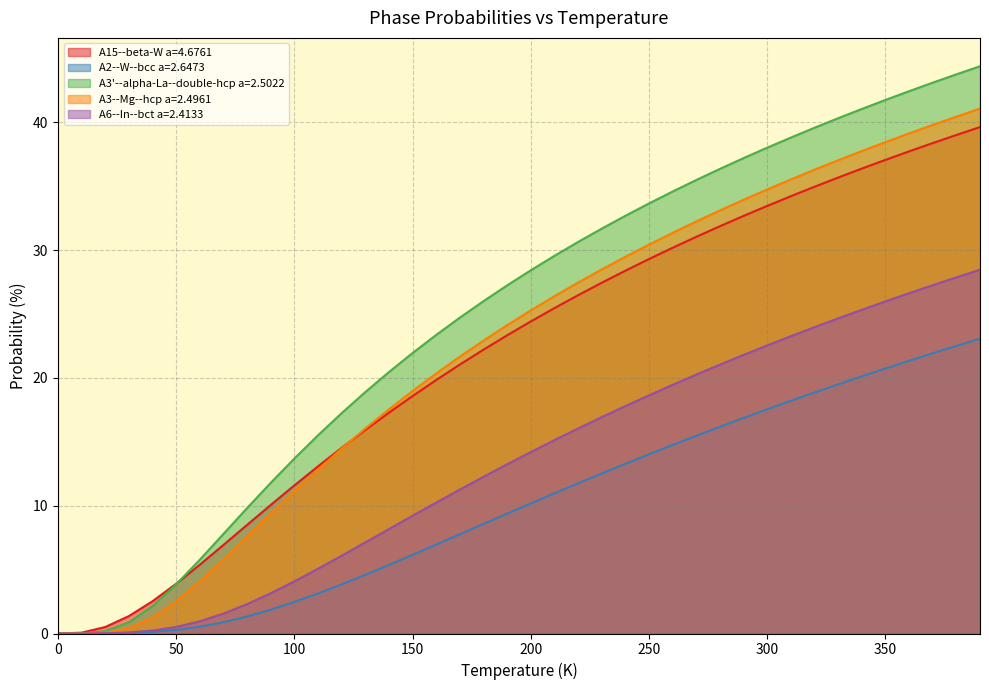

Reading left to right, transcribe all the data shown in this chart.

A15--beta-W a=4.6761: 0.0	0.1	0.5	1.4	2.5	3.9	5.4	6.9	8.5	10.1	11.6	13.1	14.5	15.9	17.3	18.6	19.8	21.0	22.2	23.3	24.4	25.5	26.5	27.4	28.4	29.3	30.2	31.0	31.9	32.7	33.5	34.2	35.0	35.7	36.4	37.1	37.7	38.4	39.0	39.6
A2--W--bcc a=2.6473: 0.0	0.0	0.0	0.0	0.1	0.3	0.5	0.9	1.3	1.9	2.5	3.1	3.8	4.6	5.4	6.2	7.0	7.8	8.6	9.4	10.2	11.0	11.8	12.5	13.3	14.0	14.8	15.5	16.2	16.9	17.5	18.2	18.9	19.5	20.1	20.7	21.3	21.9	22.5	23.1
A3'--alpha-La--double-hcp a=2.5022: 0.0	0.0	0.2	0.9	2.1	3.8	5.8	7.8	9.8	11.8	13.7	15.5	17.2	18.9	20.5	21.9	23.4	24.7	26.0	27.2	28.4	29.6	30.6	31.7	32.7	33.7	34.6	35.5	36.4	37.2	38.0	38.8	39.6	40.3	41.0	41.7	42.4	43.1	43.8	44.4
A3--Mg--hcp a=2.4961: 0.0	0.0	0.1	0.4	1.2	2.5	4.1	5.8	7.6	9.4	11.1	12.8	14.5	16.0	17.5	19.0	20.4	21.7	22.9	24.1	25.3	26.4	27.5	28.5	29.5	30.4	31.4	32.2	33.1	33.9	34.7	35.5	36.3	37.0	37.8	38.5	39.1	39.8	40.4	41.1
A6--In--bct a=2.4133: 0.0	0.0	0.0	0.1	0.2	0.5	1.0	1.6	2.3	3.2	4.1	5.1	6.1	7.1	8.2	9.2	10.2	11.3	12.3	13.2	14.2	15.1	16.0	16.9	17.8	18.6	19.5	20.3	21.0	21.8	22.5	23.3	24.0	24.7	25.3	26.0	26.6	27.3	27.9	28.5